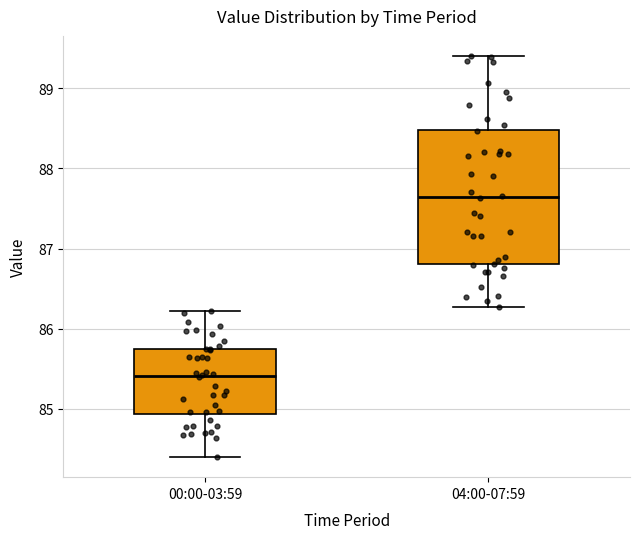

Where does the median line of the box for 00:00-03:59 sit on the y-axis? The values are not printed on the chart, so give them approximately, as read against the axis.

85.4